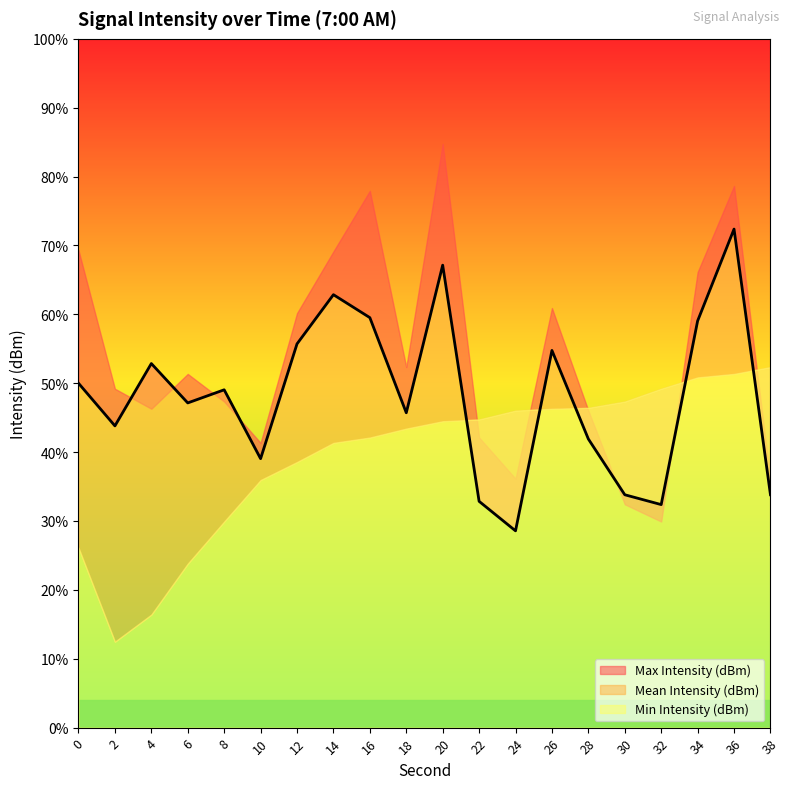

Is it true that Min Intensity (dBm) equals -189.5 at 8?

False